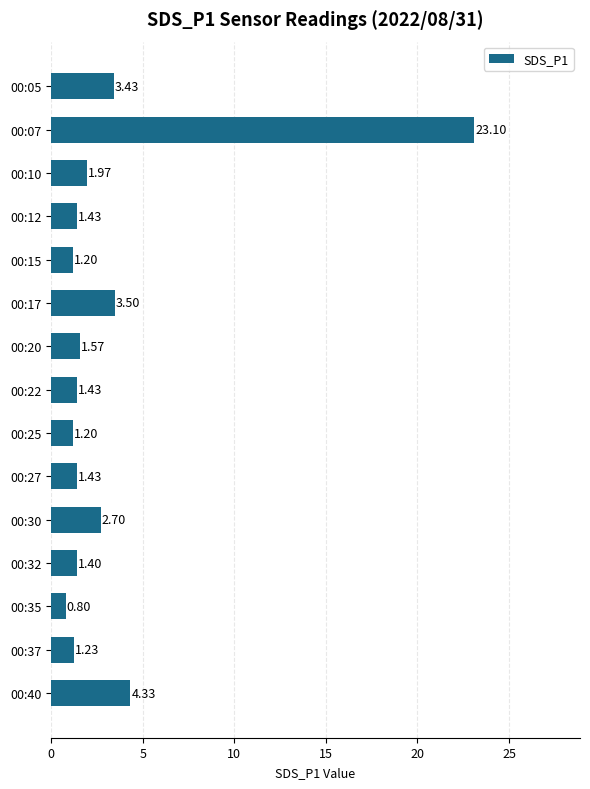

What is the sum of all values?

50.7